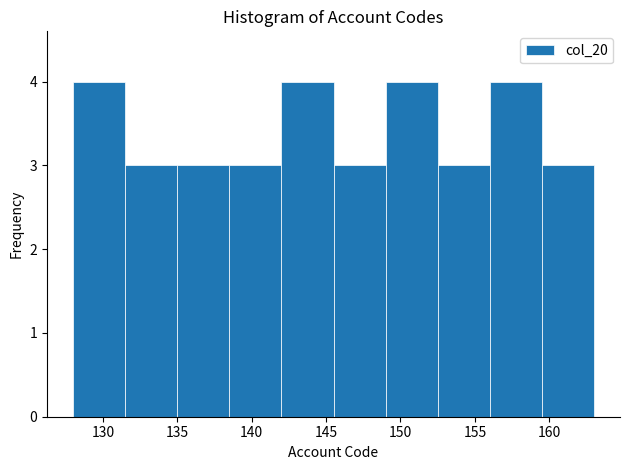

Reading left to right, list every bar in this chart as the range it spans on the x-axis followed by its height. The values are not printed on the chart, so give them approximately, as read against the axis.

128.0 to 131.5: 4
131.5 to 135.0: 3
135.0 to 138.5: 3
138.5 to 142.0: 3
142.0 to 145.5: 4
145.5 to 149.0: 3
149.0 to 152.5: 4
152.5 to 156.0: 3
156.0 to 159.5: 4
159.5 to 163.0: 3